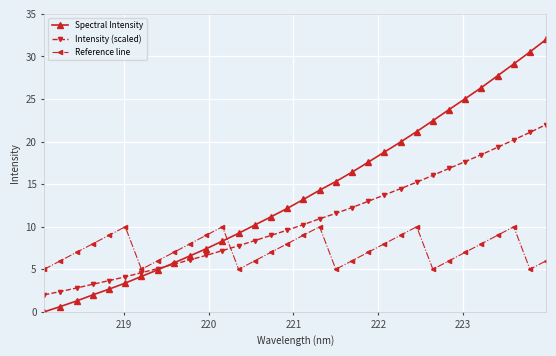

List the series in order of their overall mean, highest first.

Spectral Intensity, Intensity (scaled), Reference line